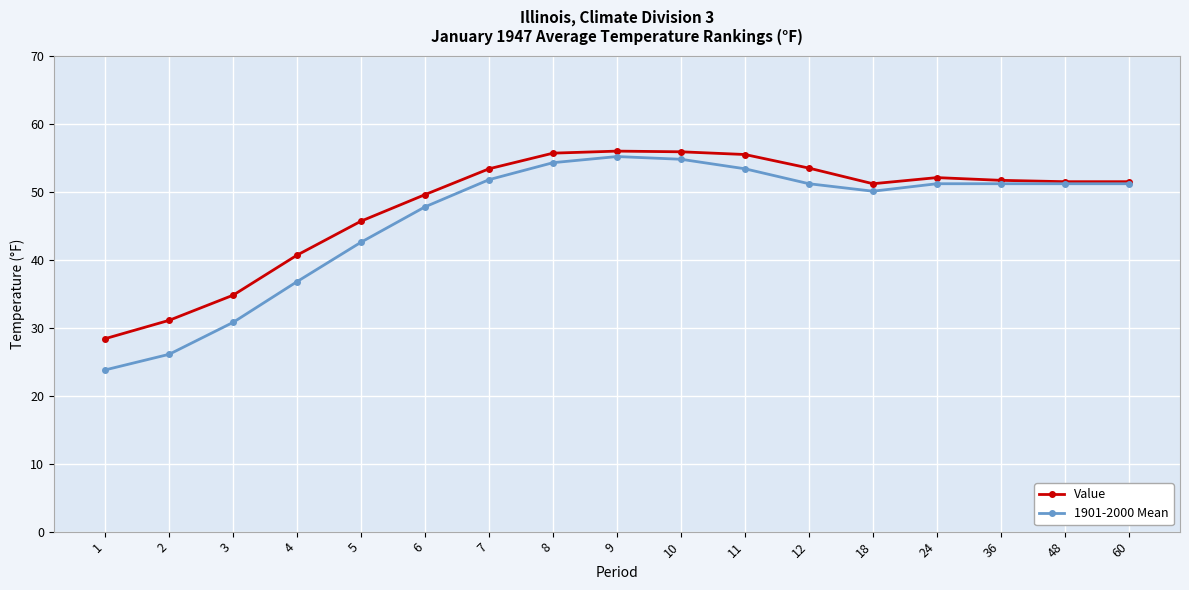

What is the maximum value shown in the chart?

56.0